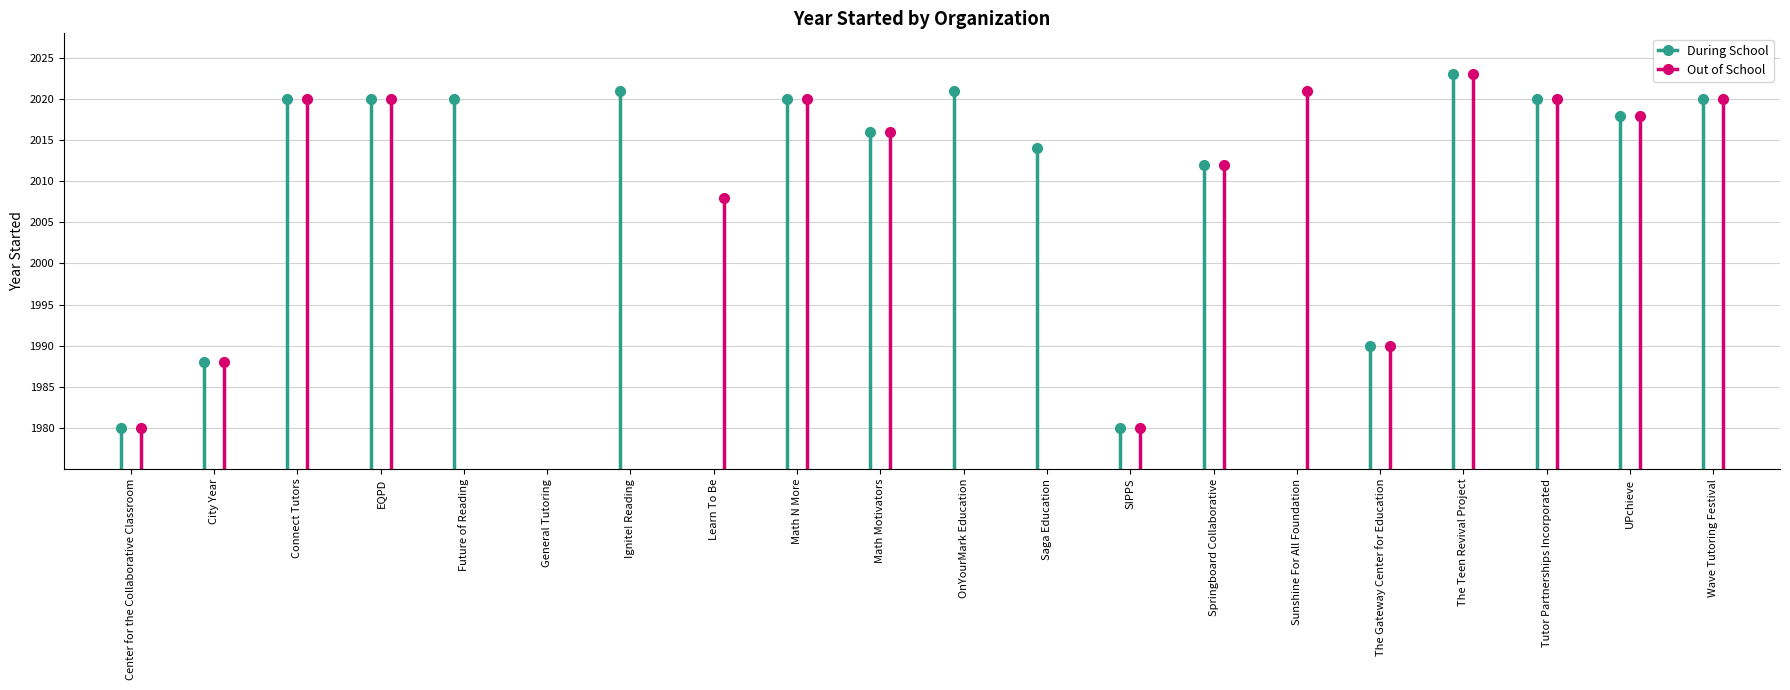

Rank the series at City Year from lowest to highest value.

During School, Out of School